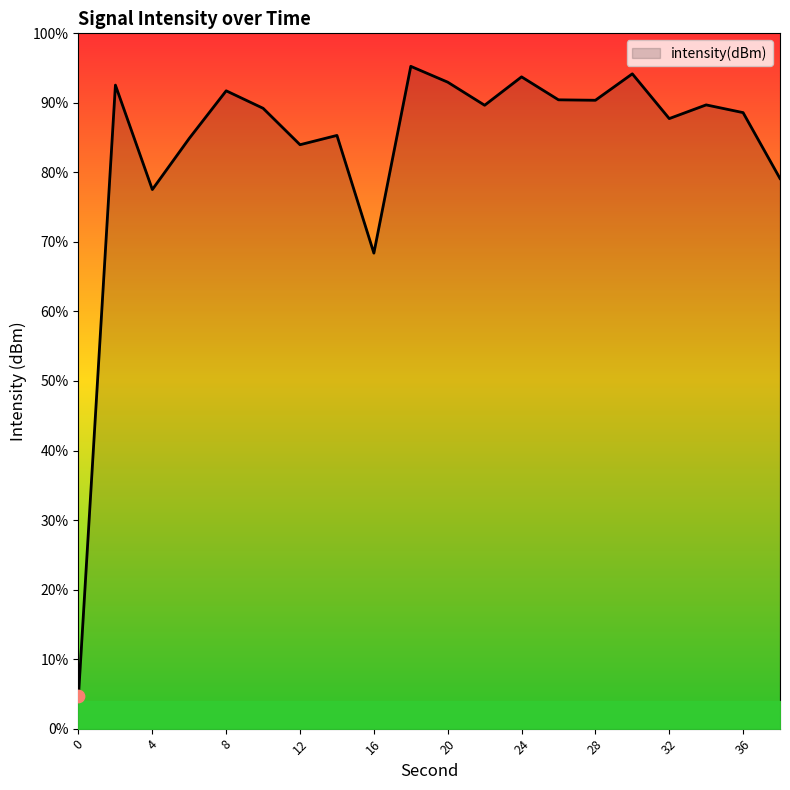

Between 22 and 4, which is larger?

22